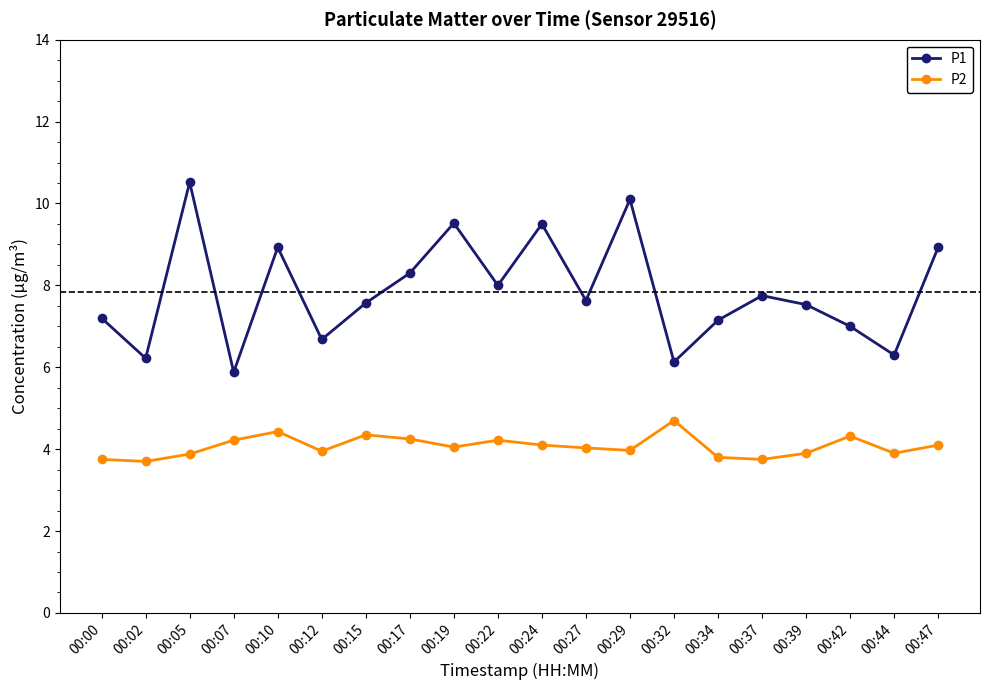

Which series has the largest total across all categories?

P1